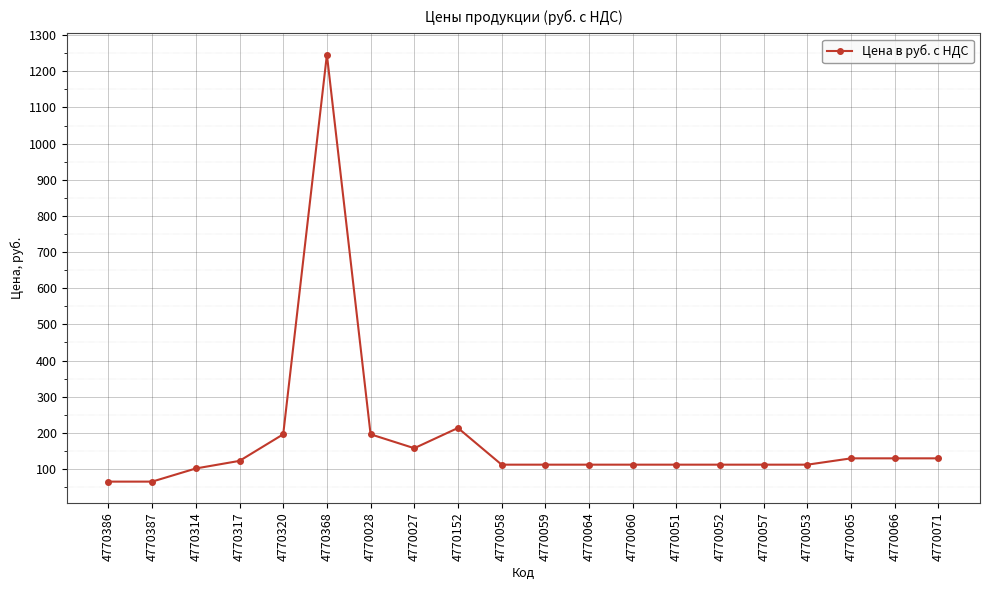

Read the value at 4770064.

112.0